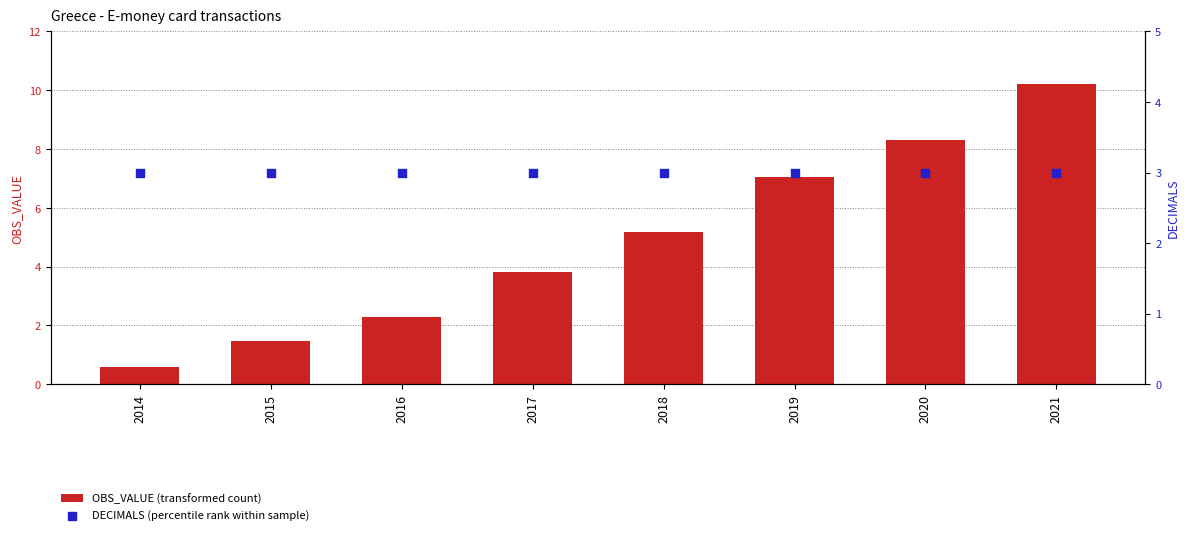

At which category is the sum across all series the highest?

2021